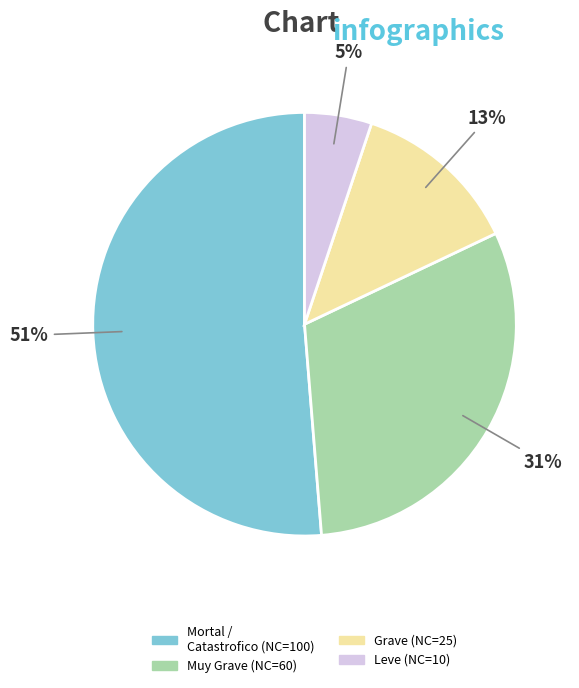

Is there a majority slice in this chart?

Yes